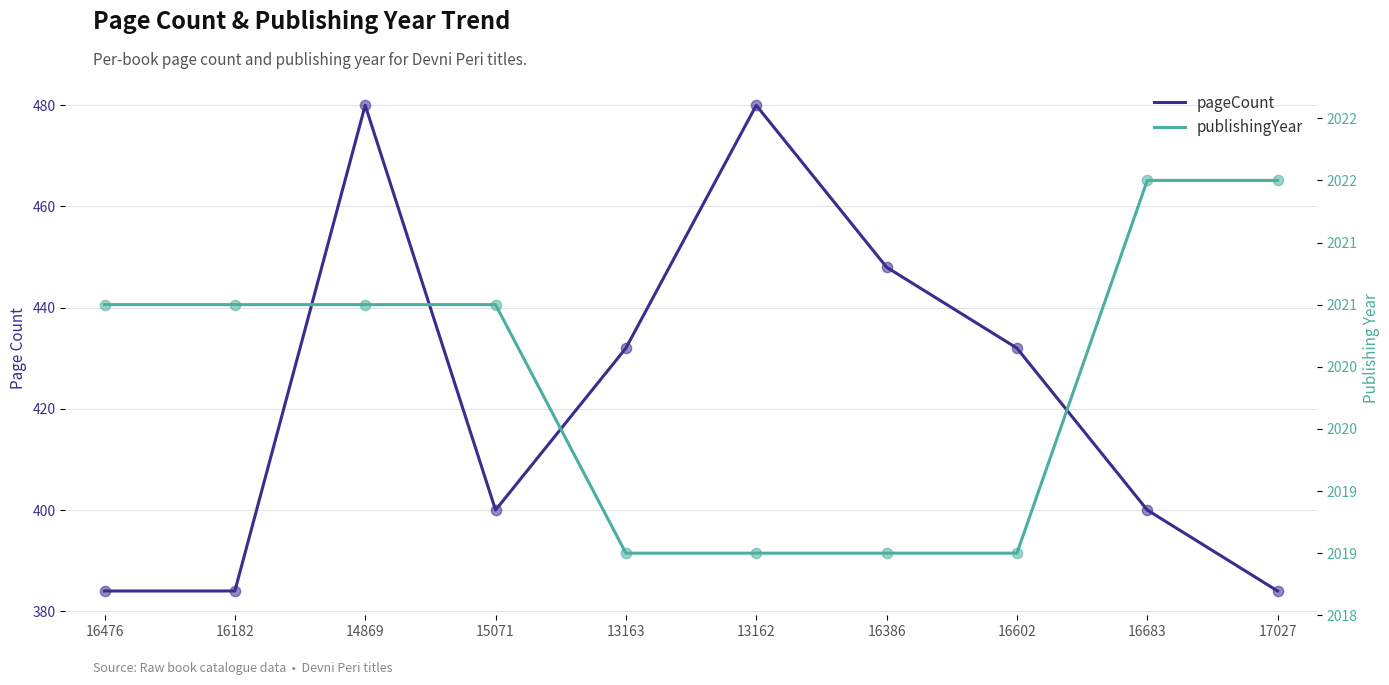

Which series has the largest Y range (max minus min)?

pageCount